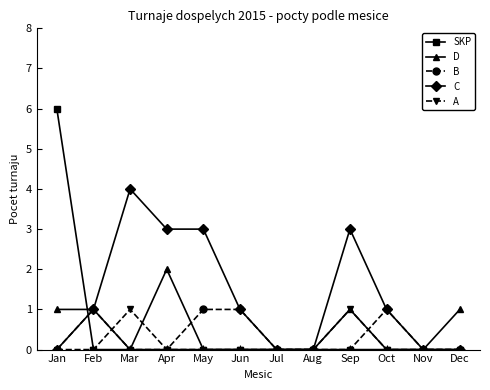

Count the number of categories in the chart.

12